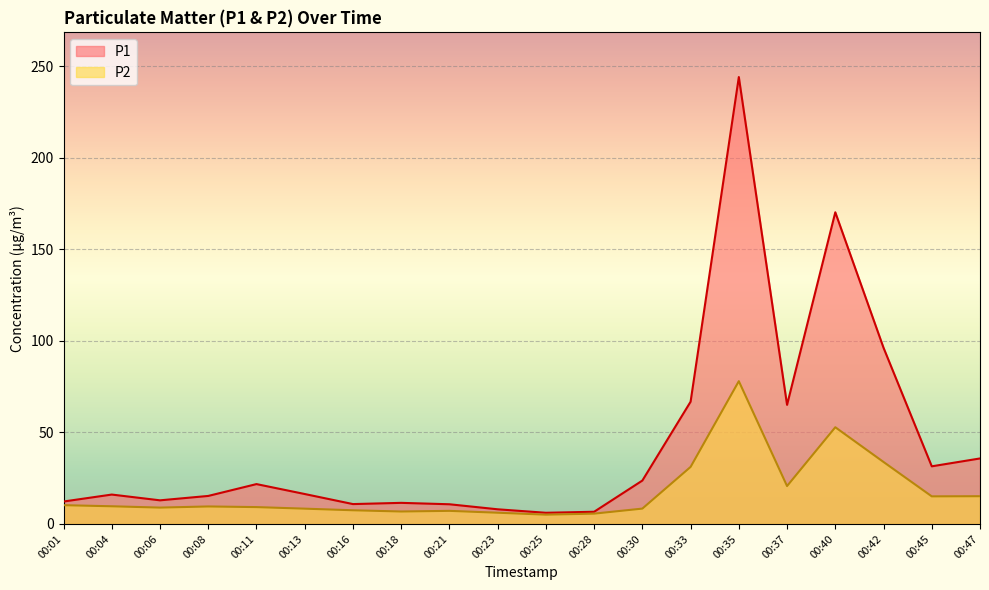

True or false: P2 and P1 cross at least once.

False